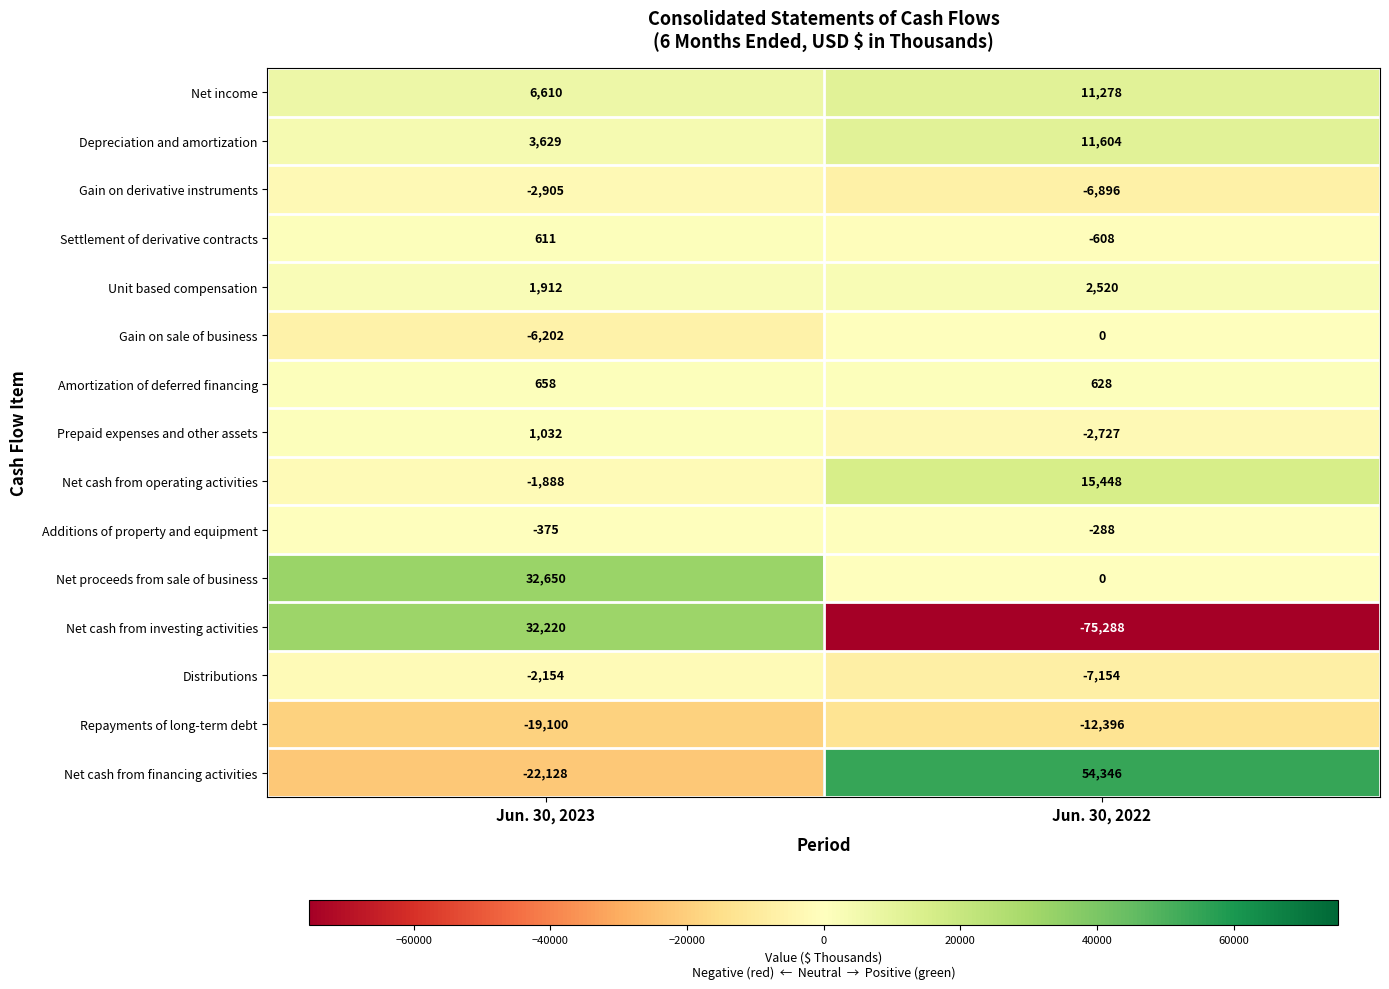

Count the number of data series in this chart.

15